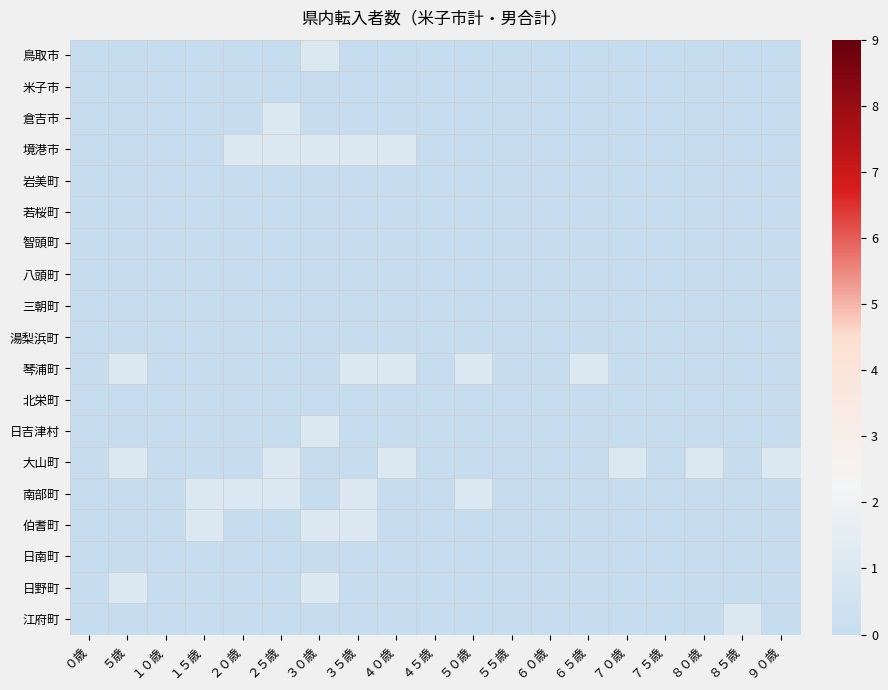

Reading left to right, list all the values displayed in this chart.

鳥取市: ０歳=0	５歳=0	１０歳=0	１５歳=0	２０歳=0	２５歳=0	３０歳=1	３５歳=0	４０歳=0	４５歳=0	５０歳=0	５５歳=0	６０歳=0	６５歳=0	７０歳=0	７５歳=0	８０歳=0	８５歳=0	９０歳=0
米子市: ０歳=0	５歳=0	１０歳=0	１５歳=0	２０歳=0	２５歳=0	３０歳=0	３５歳=0	４０歳=0	４５歳=0	５０歳=0	５５歳=0	６０歳=0	６５歳=0	７０歳=0	７５歳=0	８０歳=0	８５歳=0	９０歳=0
倉吉市: ０歳=0	５歳=0	１０歳=0	１５歳=0	２０歳=0	２５歳=1	３０歳=0	３５歳=0	４０歳=0	４５歳=0	５０歳=0	５５歳=0	６０歳=0	６５歳=0	７０歳=0	７５歳=0	８０歳=0	８５歳=0	９０歳=0
境港市: ０歳=0	５歳=0	１０歳=0	１５歳=0	２０歳=1	２５歳=1	３０歳=1	３５歳=1	４０歳=1	４５歳=0	５０歳=0	５５歳=0	６０歳=0	６５歳=0	７０歳=0	７５歳=0	８０歳=0	８５歳=0	９０歳=0
岩美町: ０歳=0	５歳=0	１０歳=0	１５歳=0	２０歳=0	２５歳=0	３０歳=0	３５歳=0	４０歳=0	４５歳=0	５０歳=0	５５歳=0	６０歳=0	６５歳=0	７０歳=0	７５歳=0	８０歳=0	８５歳=0	９０歳=0
若桜町: ０歳=0	５歳=0	１０歳=0	１５歳=0	２０歳=0	２５歳=0	３０歳=0	３５歳=0	４０歳=0	４５歳=0	５０歳=0	５５歳=0	６０歳=0	６５歳=0	７０歳=0	７５歳=0	８０歳=0	８５歳=0	９０歳=0
智頭町: ０歳=0	５歳=0	１０歳=0	１５歳=0	２０歳=0	２５歳=0	３０歳=0	３５歳=0	４０歳=0	４５歳=0	５０歳=0	５５歳=0	６０歳=0	６５歳=0	７０歳=0	７５歳=0	８０歳=0	８５歳=0	９０歳=0
八頭町: ０歳=0	５歳=0	１０歳=0	１５歳=0	２０歳=0	２５歳=0	３０歳=0	３５歳=0	４０歳=0	４５歳=0	５０歳=0	５５歳=0	６０歳=0	６５歳=0	７０歳=0	７５歳=0	８０歳=0	８５歳=0	９０歳=0
三朝町: ０歳=0	５歳=0	１０歳=0	１５歳=0	２０歳=0	２５歳=0	３０歳=0	３５歳=0	４０歳=0	４５歳=0	５０歳=0	５５歳=0	６０歳=0	６５歳=0	７０歳=0	７５歳=0	８０歳=0	８５歳=0	９０歳=0
湯梨浜町: ０歳=0	５歳=0	１０歳=0	１５歳=0	２０歳=0	２５歳=0	３０歳=0	３５歳=0	４０歳=0	４５歳=0	５０歳=0	５５歳=0	６０歳=0	６５歳=0	７０歳=0	７５歳=0	８０歳=0	８５歳=0	９０歳=0
琴浦町: ０歳=0	５歳=1	１０歳=0	１５歳=0	２０歳=0	２５歳=0	３０歳=0	３５歳=1	４０歳=1	４５歳=0	５０歳=1	５５歳=0	６０歳=0	６５歳=1	７０歳=0	７５歳=0	８０歳=0	８５歳=0	９０歳=0
北栄町: ０歳=0	５歳=0	１０歳=0	１５歳=0	２０歳=0	２５歳=0	３０歳=0	３５歳=0	４０歳=0	４５歳=0	５０歳=0	５５歳=0	６０歳=0	６５歳=0	７０歳=0	７５歳=0	８０歳=0	８５歳=0	９０歳=0
日吉津村: ０歳=0	５歳=0	１０歳=0	１５歳=0	２０歳=0	２５歳=0	３０歳=1	３５歳=0	４０歳=0	４５歳=0	５０歳=0	５５歳=0	６０歳=0	６５歳=0	７０歳=0	７５歳=0	８０歳=0	８５歳=0	９０歳=0
大山町: ０歳=0	５歳=1	１０歳=0	１５歳=0	２０歳=0	２５歳=1	３０歳=0	３５歳=0	４０歳=1	４５歳=0	５０歳=0	５５歳=0	６０歳=0	６５歳=0	７０歳=1	７５歳=0	８０歳=1	８５歳=0	９０歳=1
南部町: ０歳=0	５歳=0	１０歳=0	１５歳=1	２０歳=1	２５歳=1	３０歳=0	３５歳=1	４０歳=0	４５歳=0	５０歳=1	５５歳=0	６０歳=0	６５歳=0	７０歳=0	７５歳=0	８０歳=0	８５歳=0	９０歳=0
伯耆町: ０歳=0	５歳=0	１０歳=0	１５歳=1	２０歳=0	２５歳=0	３０歳=1	３５歳=1	４０歳=0	４５歳=0	５０歳=0	５５歳=0	６０歳=0	６５歳=0	７０歳=0	７５歳=0	８０歳=0	８５歳=0	９０歳=0
日南町: ０歳=0	５歳=0	１０歳=0	１５歳=0	２０歳=0	２５歳=0	３０歳=0	３５歳=0	４０歳=0	４５歳=0	５０歳=0	５５歳=0	６０歳=0	６５歳=0	７０歳=0	７５歳=0	８０歳=0	８５歳=0	９０歳=0
日野町: ０歳=0	５歳=1	１０歳=0	１５歳=0	２０歳=0	２５歳=0	３０歳=1	３５歳=0	４０歳=0	４５歳=0	５０歳=0	５５歳=0	６０歳=0	６５歳=0	７０歳=0	７５歳=0	８０歳=0	８５歳=0	９０歳=0
江府町: ０歳=0	５歳=0	１０歳=0	１５歳=0	２０歳=0	２５歳=0	３０歳=0	３５歳=0	４０歳=0	４５歳=0	５０歳=0	５５歳=0	６０歳=0	６５歳=0	７０歳=0	７５歳=0	８０歳=0	８５歳=1	９０歳=0